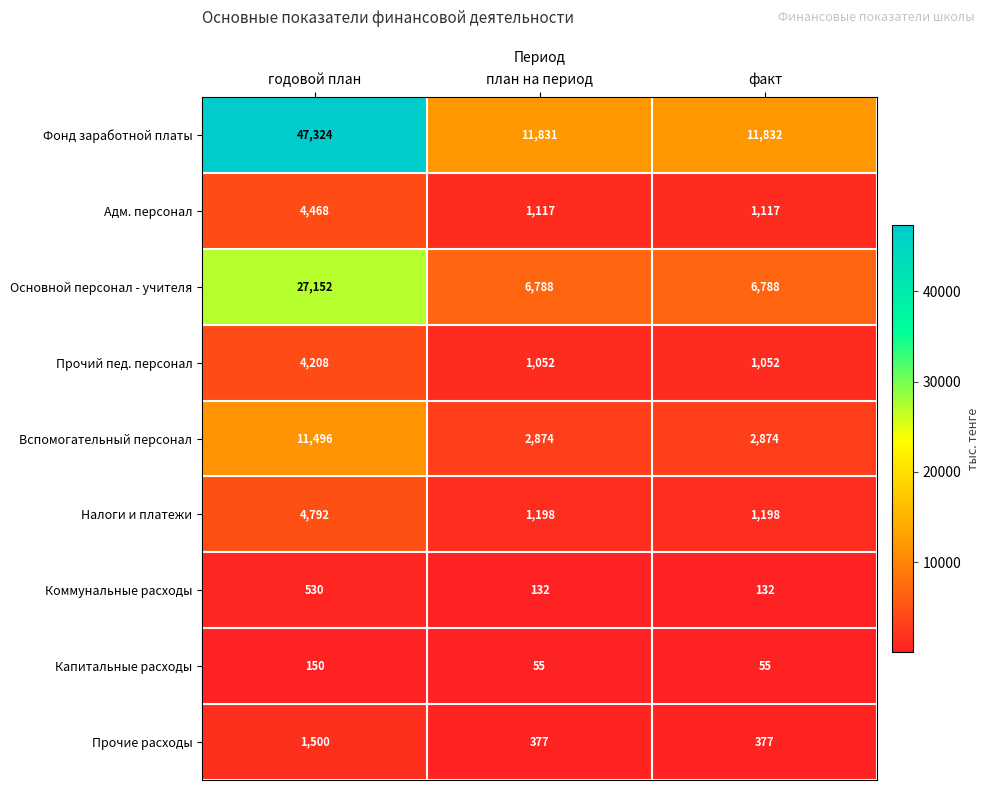

Reading left to right, extract all data points from this chart.

Фонд заработной платы: 47324	11831	11832
Адм. персонал: 4468	1117	1117
Основной персонал - учителя: 27152	6788	6788
Прочий пед. персонал: 4208	1052	1052
Вспомогательный персонал: 11496	2874	2874
Налоги и платежи: 4792	1198	1198
Коммунальные расходы: 530	132	132
Капитальные расходы: 150	55	55
Прочие расходы: 1500	377	377